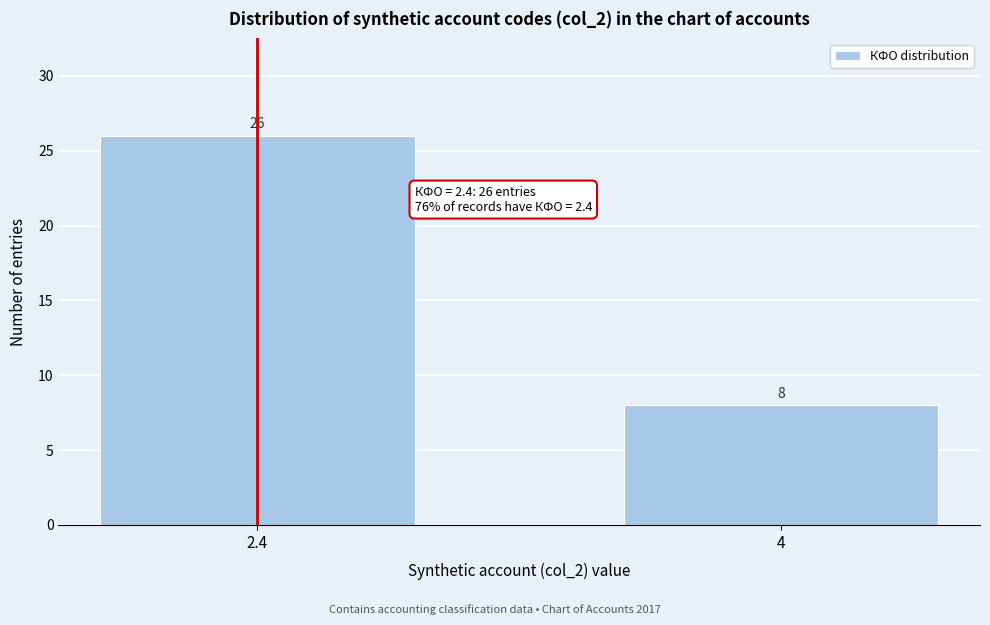

Reading left to right, transcribe all the data shown in this chart.

26	8